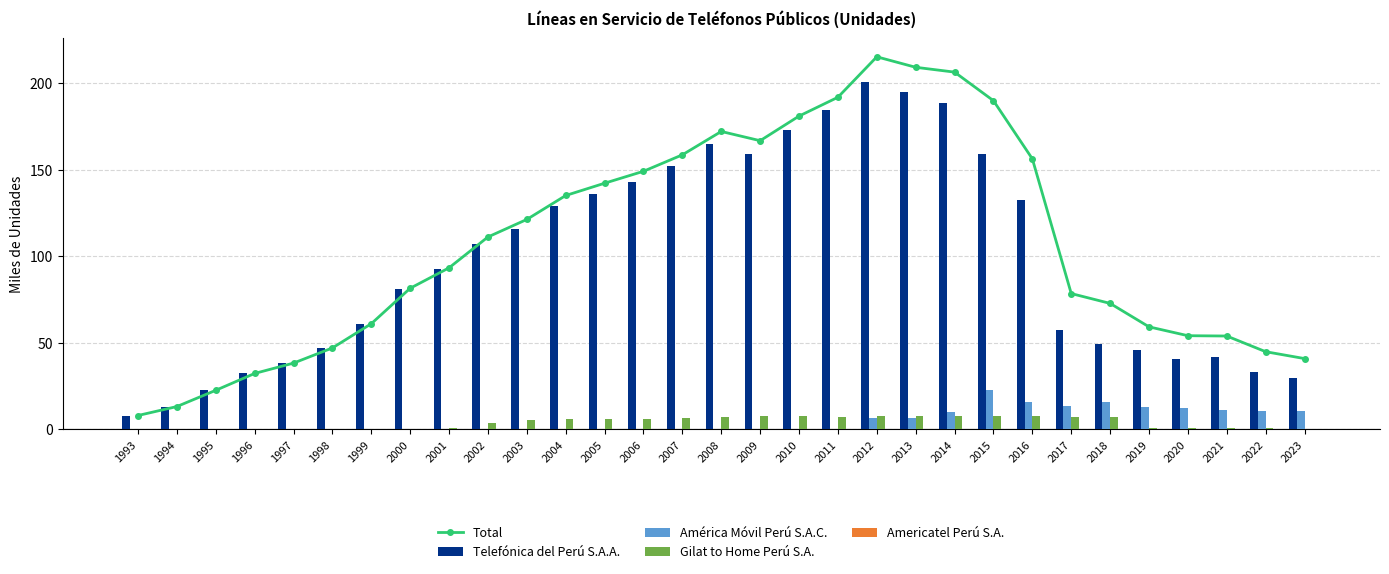

What value does the Total series have at 2023?

40.9